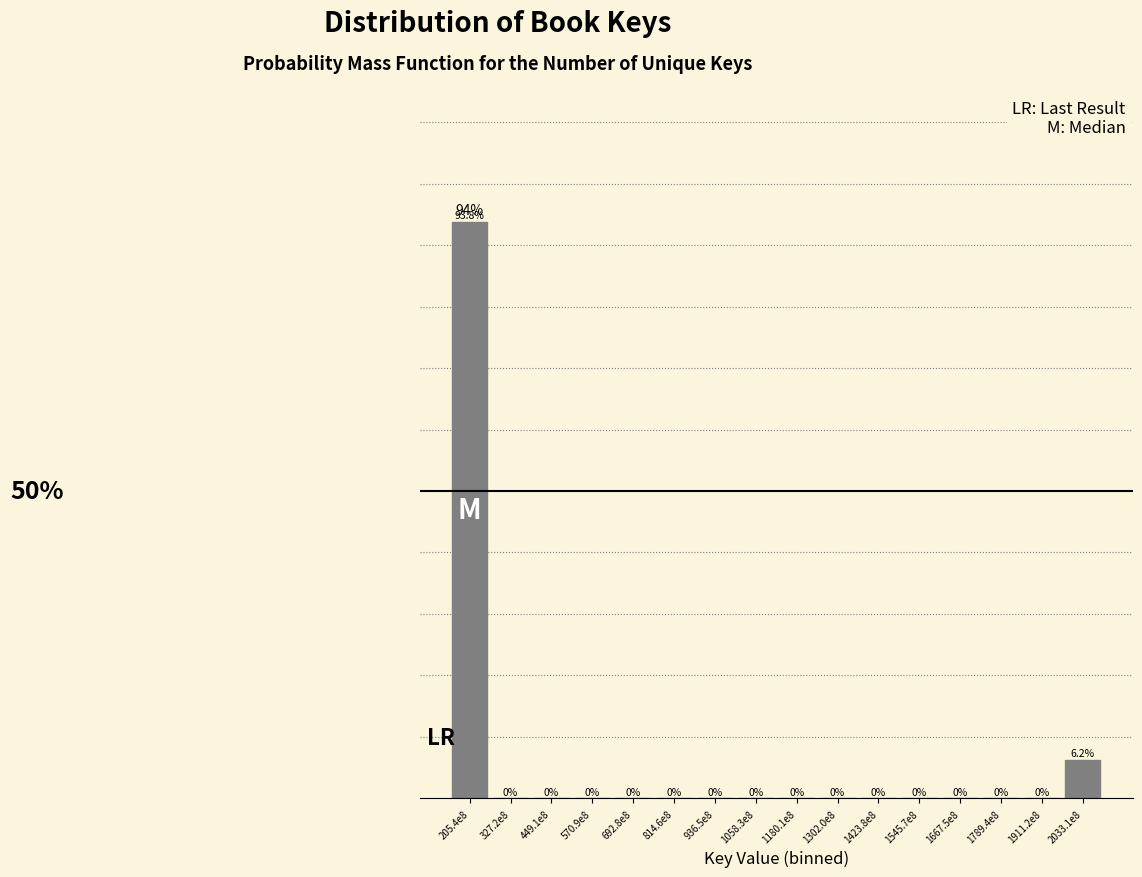

At which label is the value closest to 46?

2033.1e8